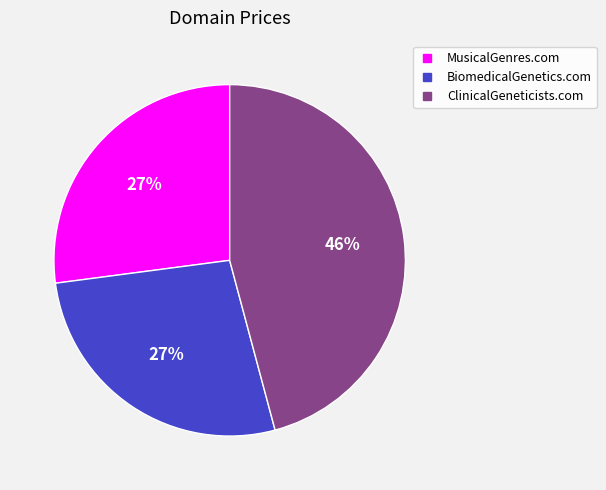

The MusicalGenres.com slice represents 39% of the pie. True or false?

False